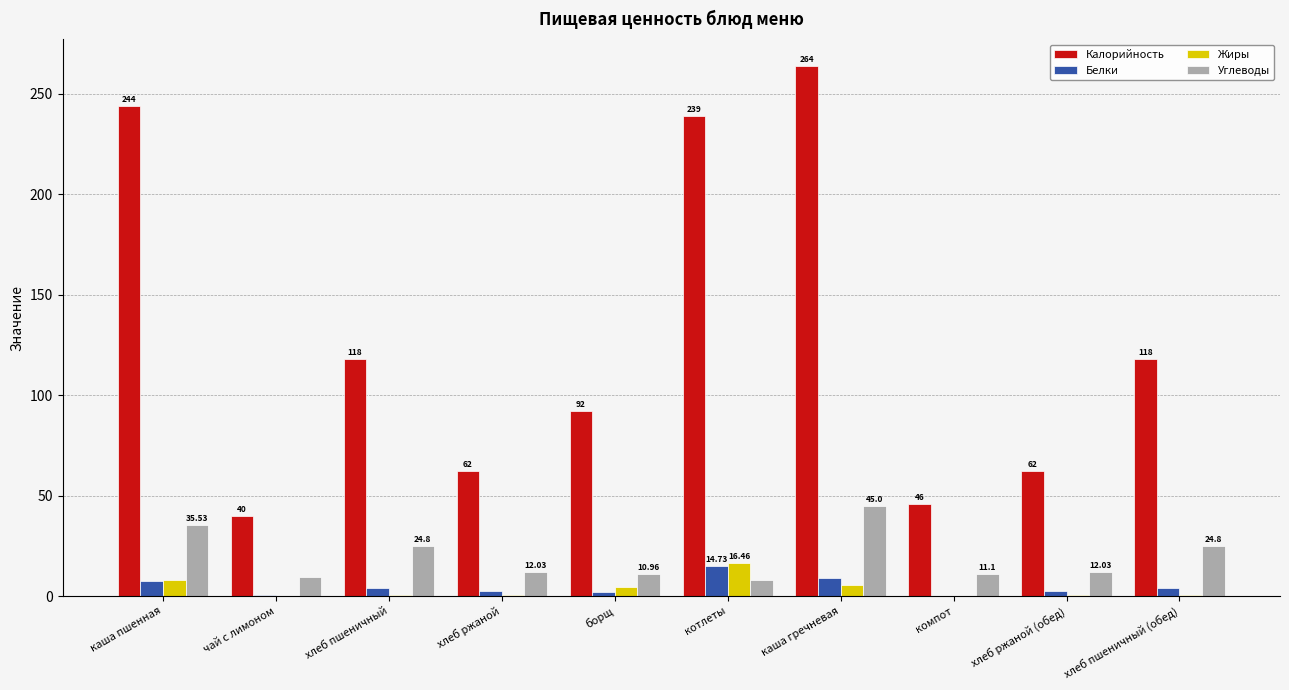

At which label does Углеводы first exceed 12?

каша пшенная